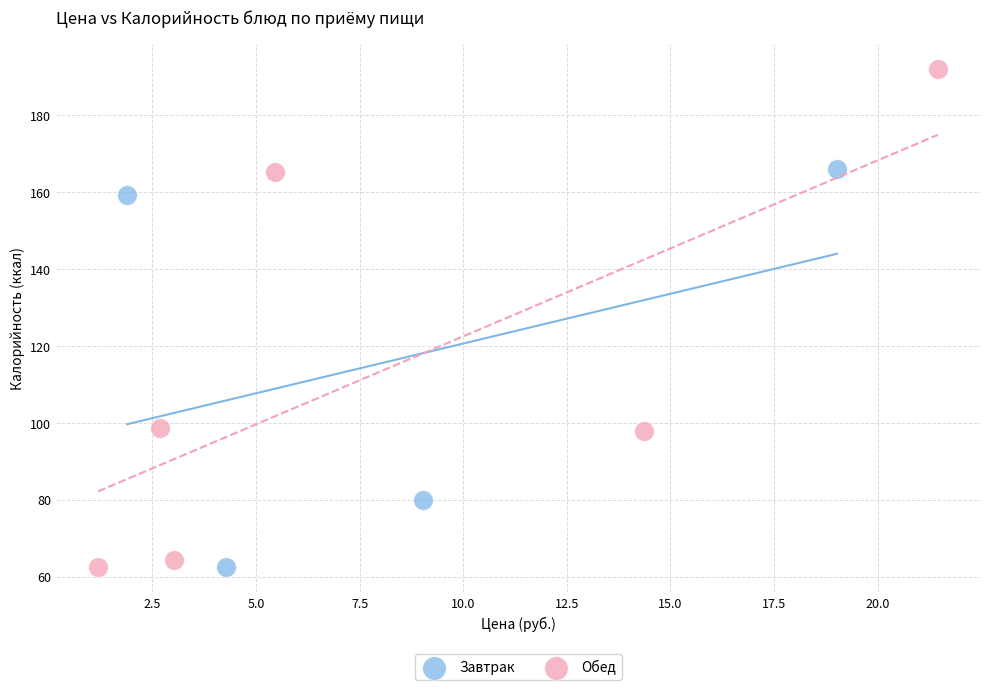

Which series has the widest spread of Y values?

Обед